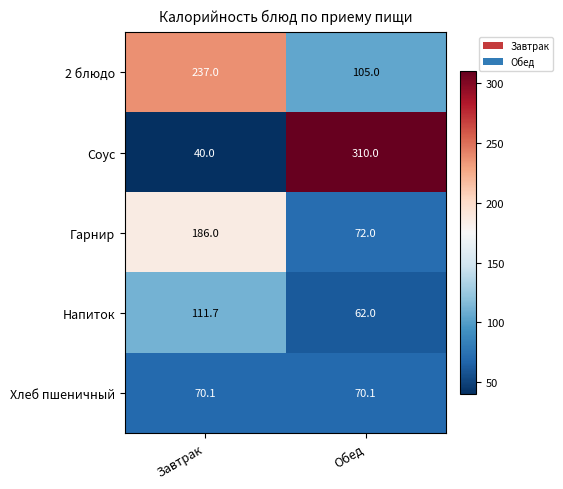

True or false: Соус has a value of 40.0 at Завтрак.

True